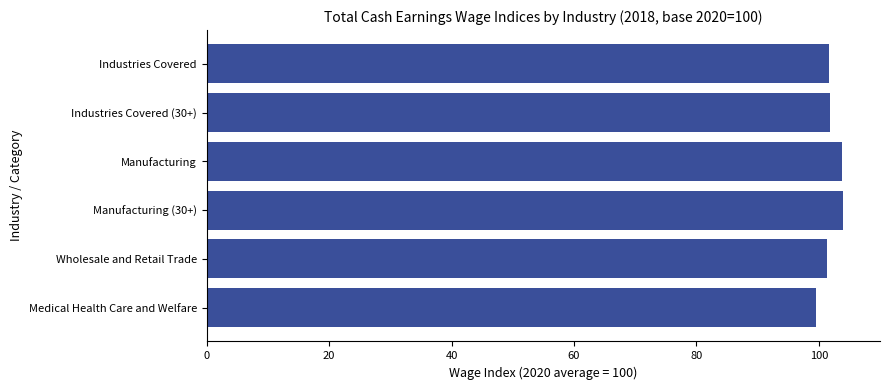

Count the number of data series in this chart.

1